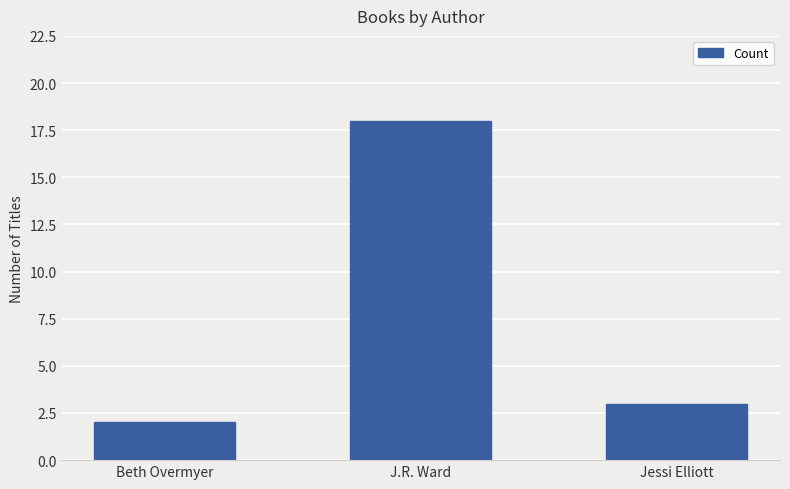

How many values are below 3?

1